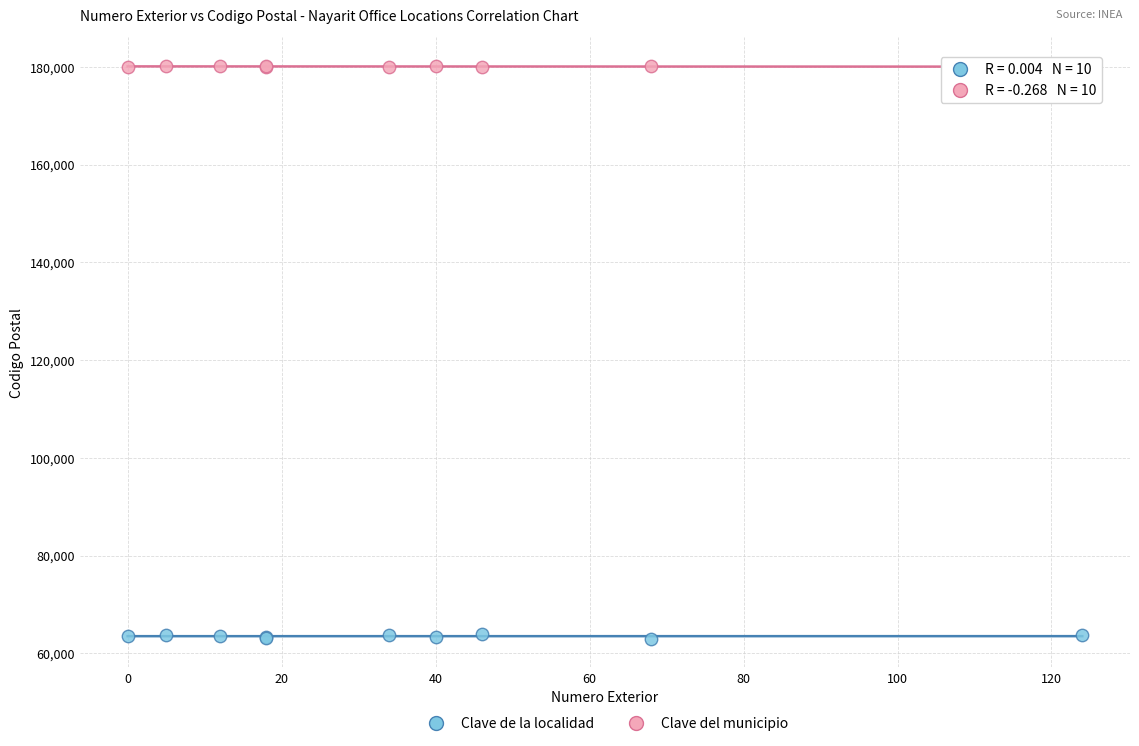

Which series contains the lowest Y value?

Clave de la localidad